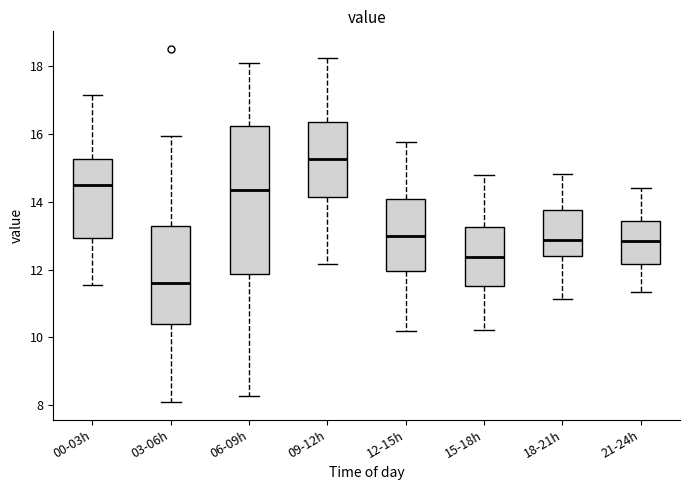

Reading left to right, transcribe this box plot: for each box, give where its median line is, the range the box spans, and where its two whiskers end, as read against the y-axis. The values are not printed on the chart, so give them approximately, as read against the axis.

00-03h: median 14.4, box 13.0 to 15.2, whiskers 11.6 to 17.2
03-06h: median 11.6, box 10.4 to 13.2, whiskers 8.2 to 16.0
06-09h: median 14.4, box 11.8 to 16.2, whiskers 8.2 to 18.2
09-12h: median 15.2, box 14.2 to 16.4, whiskers 12.2 to 18.2
12-15h: median 13.0, box 12.0 to 14.0, whiskers 10.2 to 15.8
15-18h: median 12.4, box 11.6 to 13.2, whiskers 10.2 to 14.8
18-21h: median 12.8, box 12.4 to 13.8, whiskers 11.2 to 14.8
21-24h: median 12.8, box 12.2 to 13.4, whiskers 11.4 to 14.4